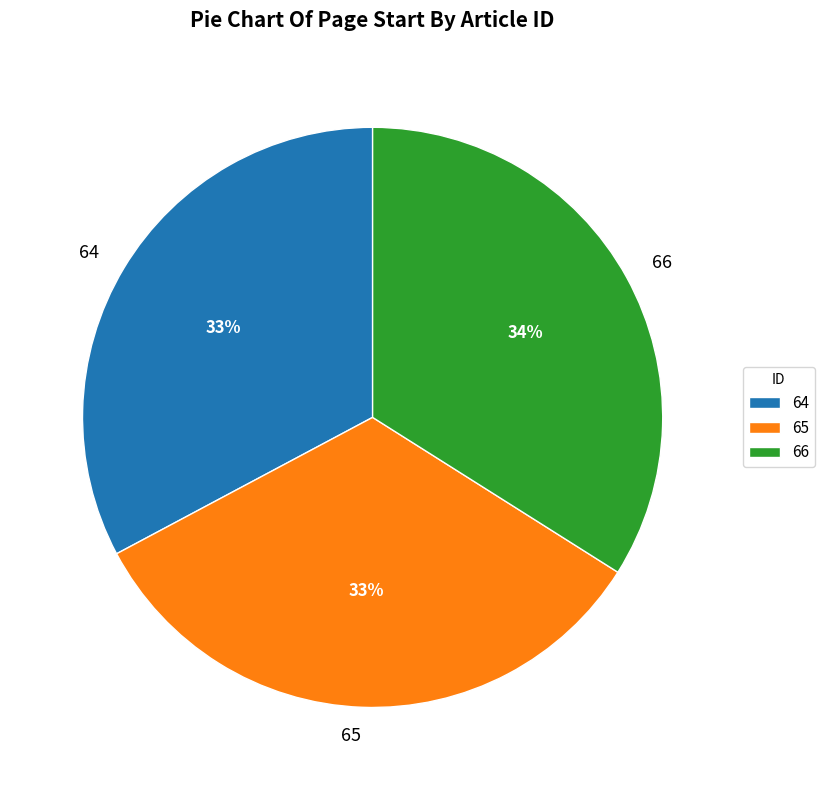

True or false: 66 accounts for 34% of the total.

True